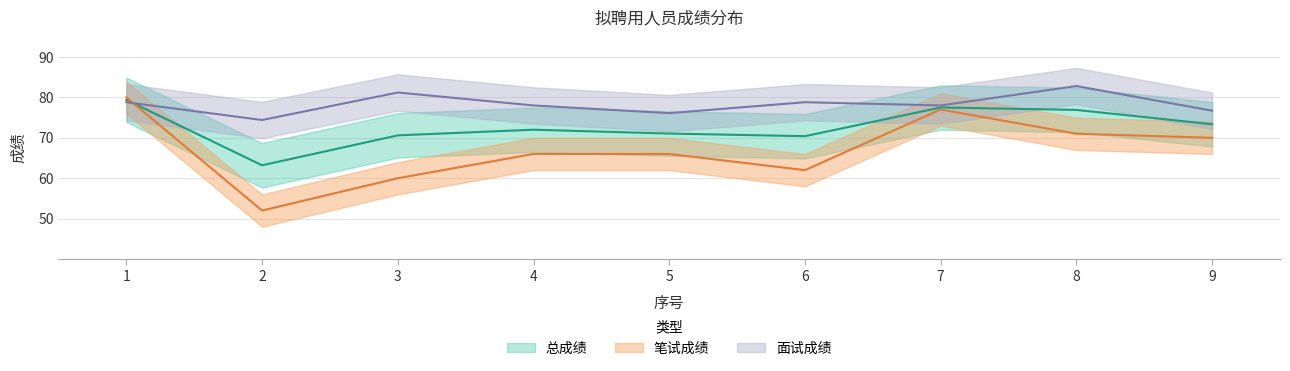

Where is the first local minimum for 面试成绩?

2